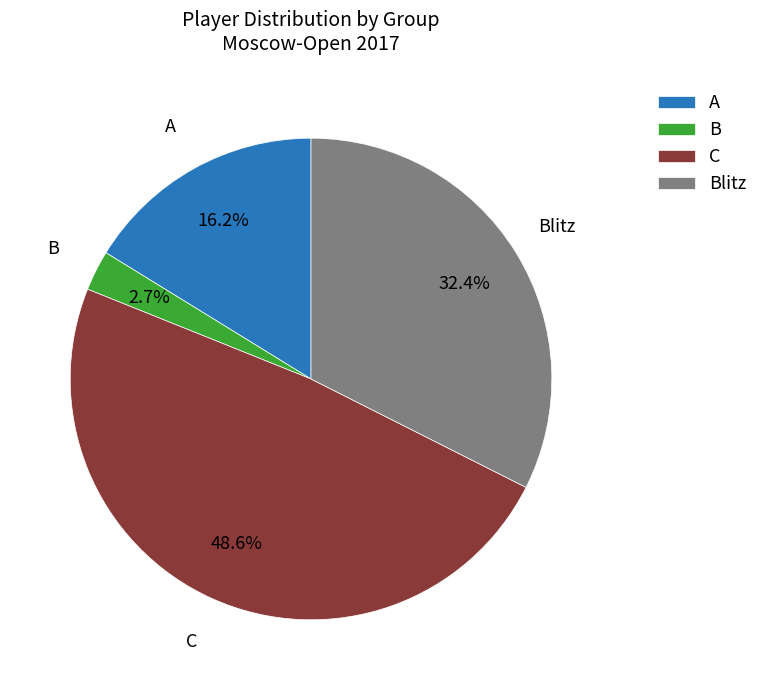

Which has a higher value, B or Blitz?

Blitz